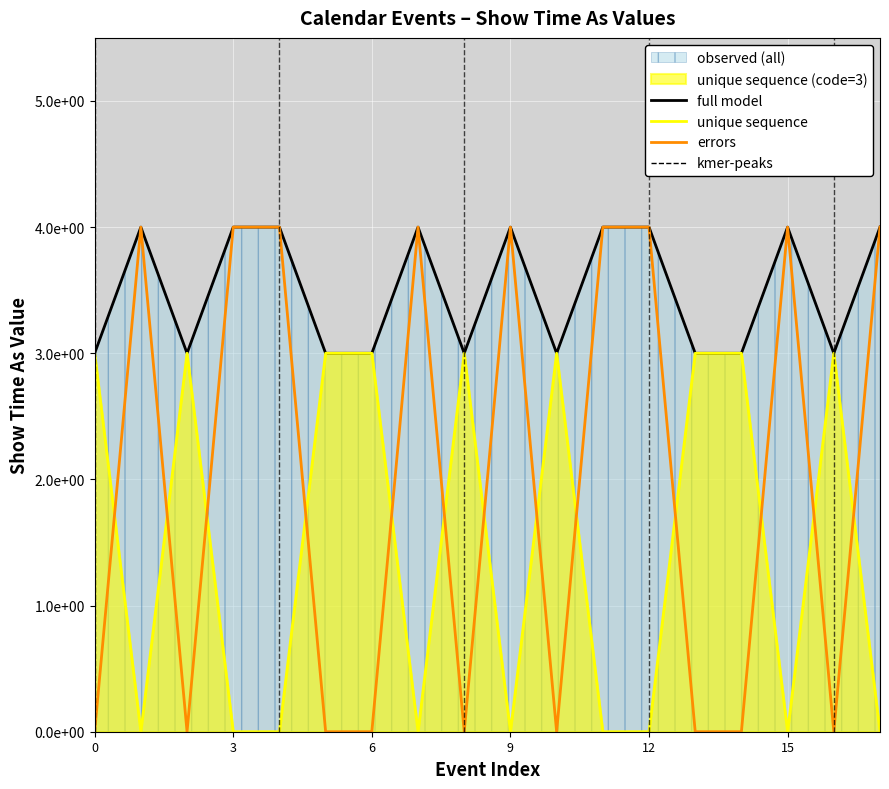

Is it true that errors equals 2 at 16?

False